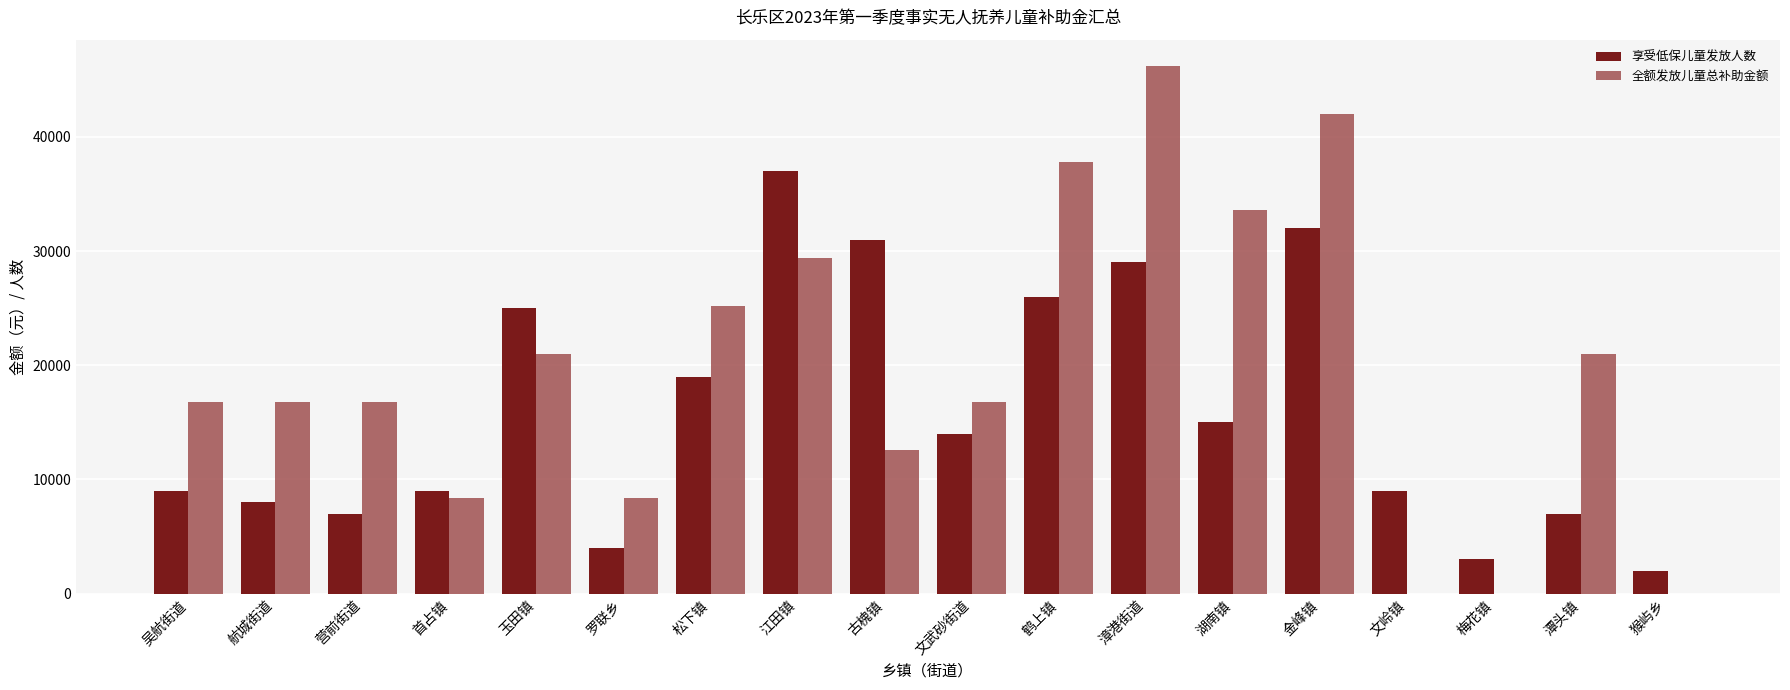

What are all the series names shown in the legend?

享受低保儿童发放人数, 全额发放儿童总补助金额